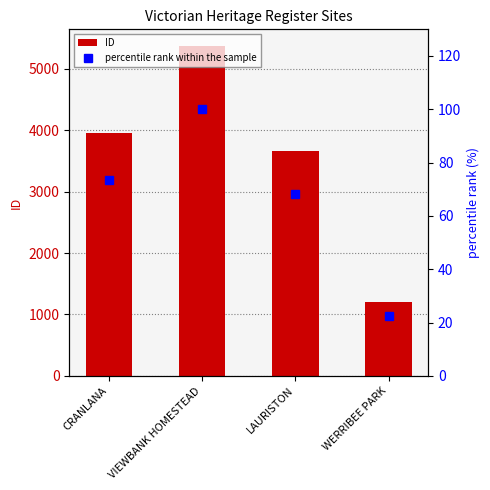

List the labels in order of ID value, smallest first.

WERRIBEE PARK, LAURISTON, CRANLANA, VIEWBANK HOMESTEAD